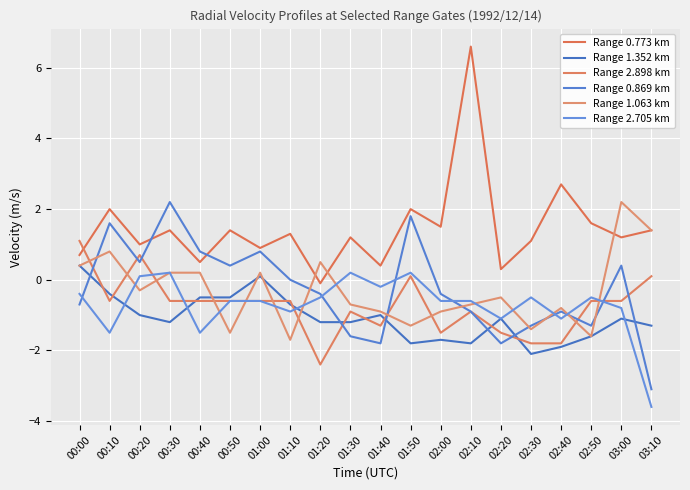

What is the sum of the Range 0.869 km values at 00:20 and 03:10?

-2.6